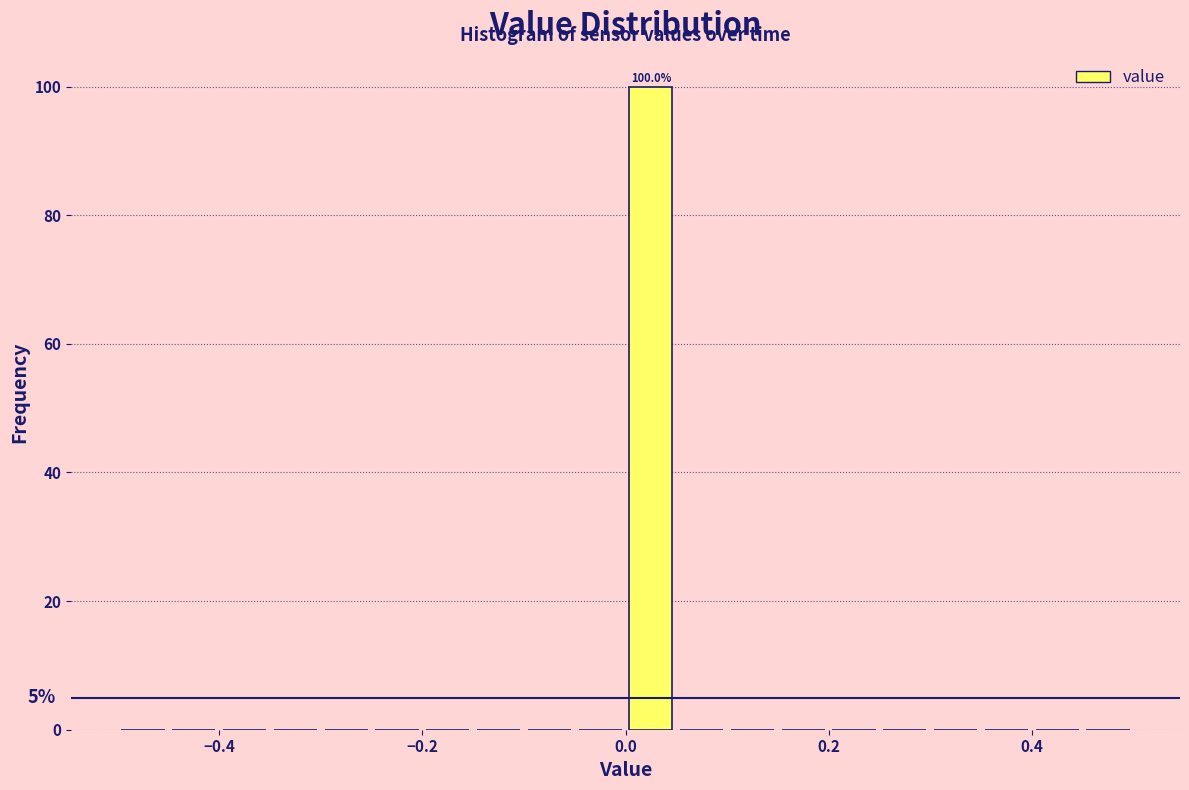

Around what value on the x-axis is the tallest bar? Give the approximate position of its centre, as read against the axis.

0.02